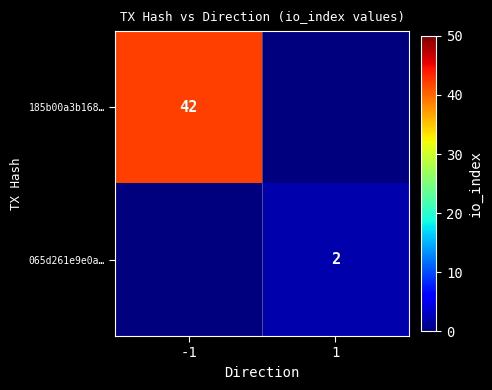

At which category is the sum across all series the highest?

-1